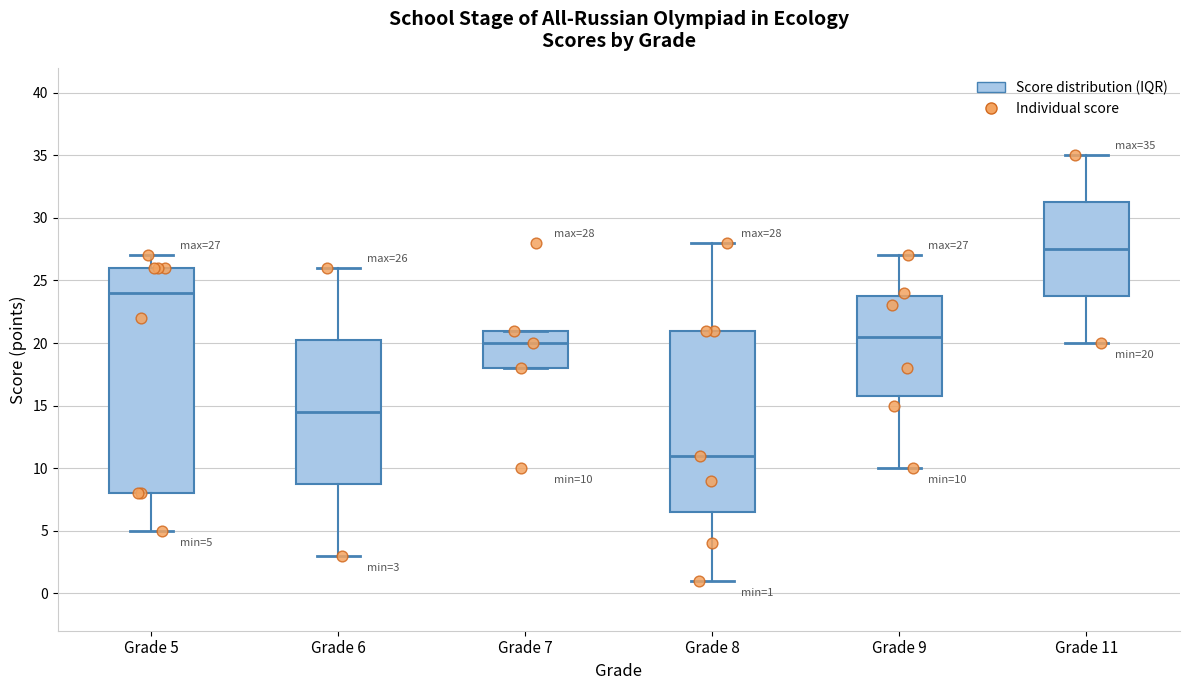

Comparing the boxes themselves (not the whiskers), which one is the tallest?

Grade 5